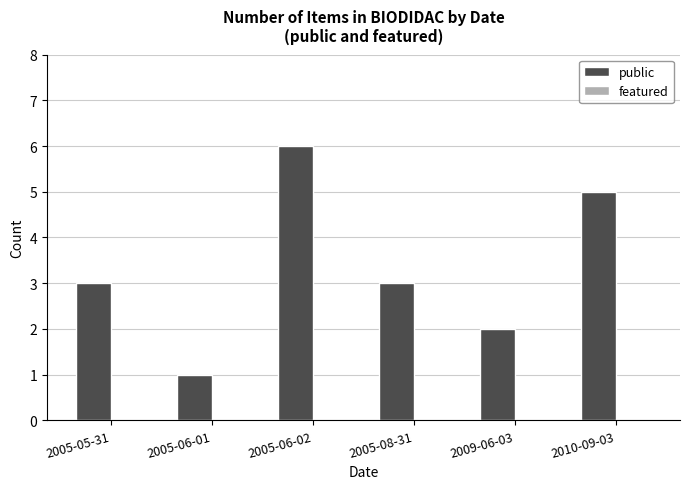

Are the bars horizontal?

No